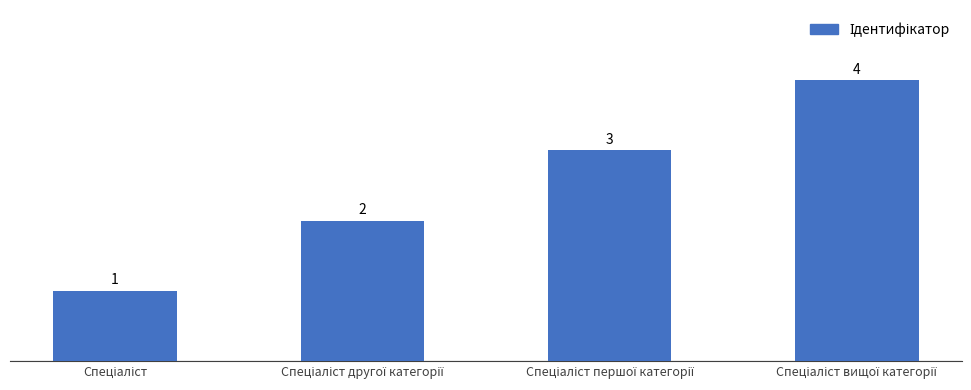

How many bars are there in total?

4